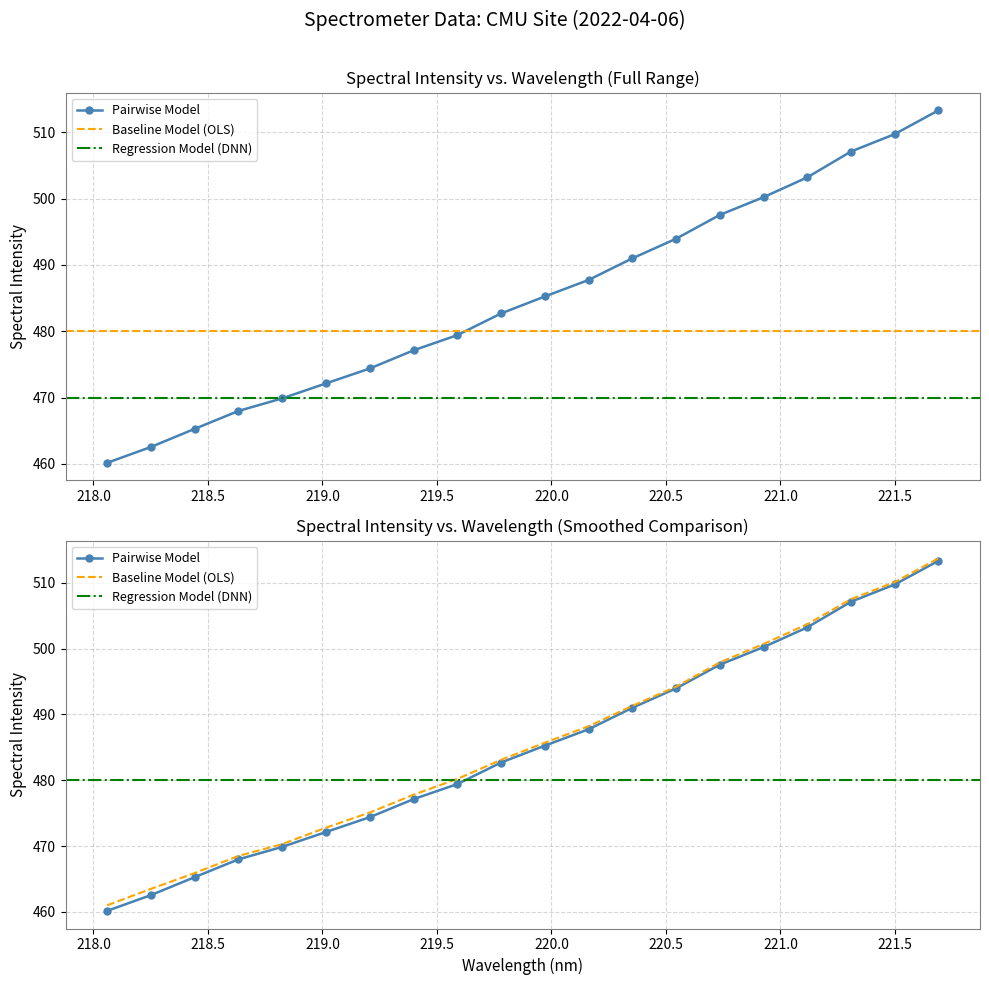

Reading left to right, extract all data points from this chart.

218.0596=460.2	218.2508=462.6	218.442=465.3	218.6332=468.0	218.8244=469.9	219.0156=472.1	219.2067=474.4	219.3979=477.1	219.589=479.4	219.7801=482.7	219.9712=485.3	220.1623=487.7	220.3533=491.0	220.5444=494.0	220.7354=497.6	220.9264=500.2	221.1174=503.2	221.3083=507.1	221.4993=509.7	221.6902=513.3